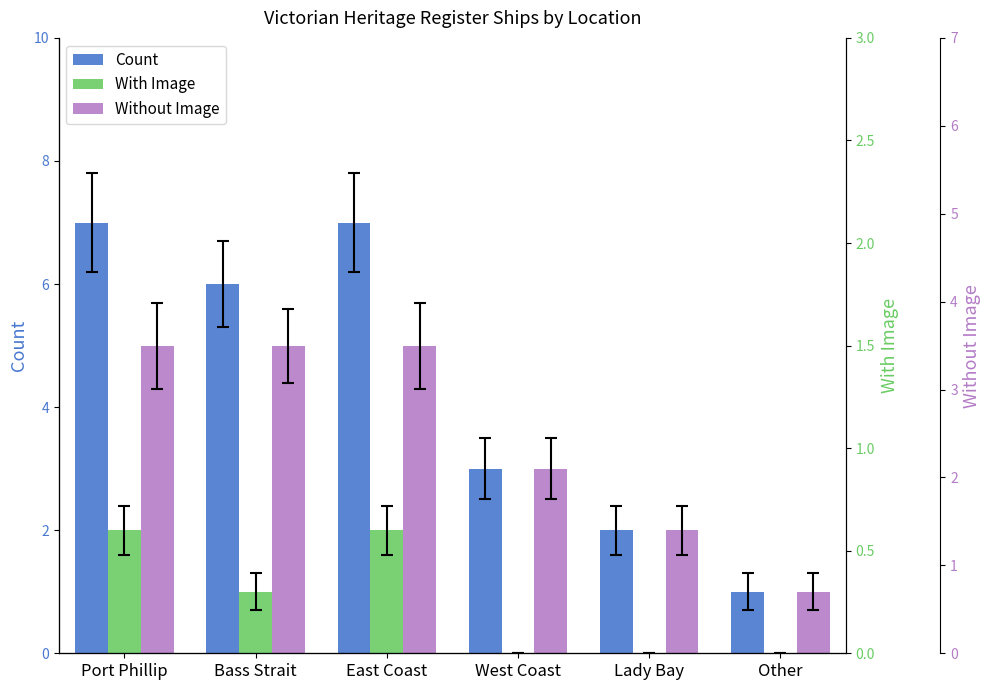

How many series are shown in this chart?

3